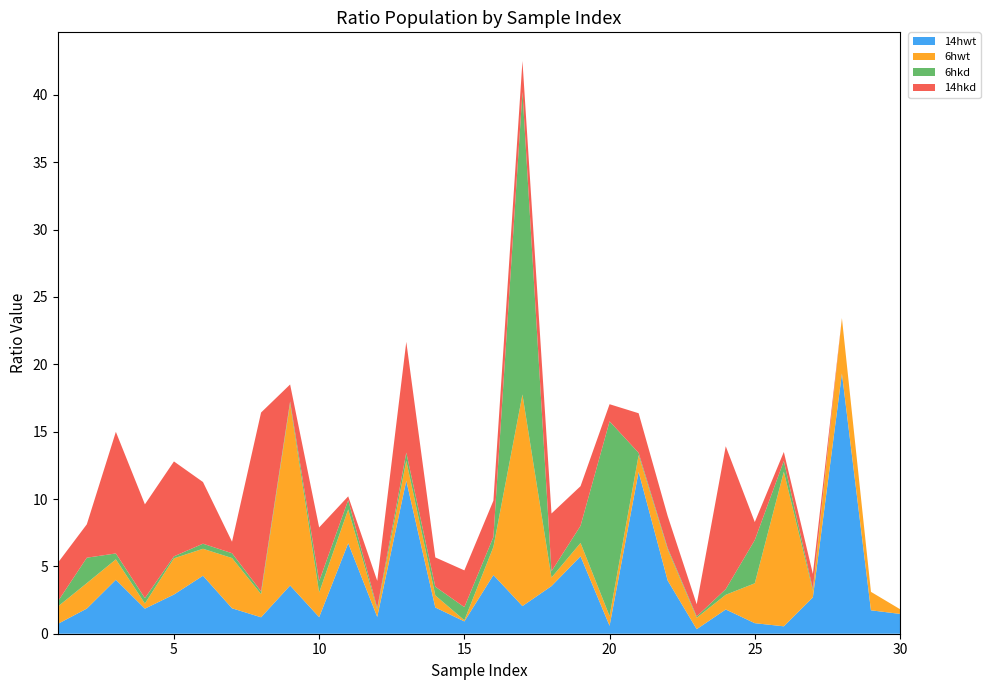

Reading left to right, list all the values displayed in this chart.

14hwt: 0.7	1.9	4.0	1.9	2.9	4.3	1.9	1.2	3.6	1.2	6.7	1.2	11.4	1.9	0.9	4.4	2.1	3.5	5.7	0.6	12.0	4.0	0.3	1.8	0.8	0.6	2.7	19.3	1.7	1.5
6hwt: 1.3	1.9	1.5	0.4	2.7	2.0	3.7	1.7	13.5	1.8	2.5	0.5	1.5	0.9	0.1	2.1	15.7	0.6	1.0	0.7	1.2	2.3	0.8	1.1	3.0	11.5	0.5	4.1	1.4	0.4
6hkd: 0.4	1.9	0.4	0.4	0.1	0.4	0.4	0.2	0.2	0.8	0.7	0.1	0.6	0.6	1.0	0.7	22.5	0.5	1.3	14.5	0.2	0.1	0.1	0.4	3.2	0.8	0.1	0.0	0.0	0.0
14hkd: 2.9	2.5	9.0	7.0	7.0	4.6	0.9	13.3	1.3	4.0	0.3	2.0	8.2	2.2	2.7	2.7	2.3	4.3	2.9	1.3	2.9	2.4	0.9	10.6	1.3	0.7	1.1	0.0	0.0	0.0